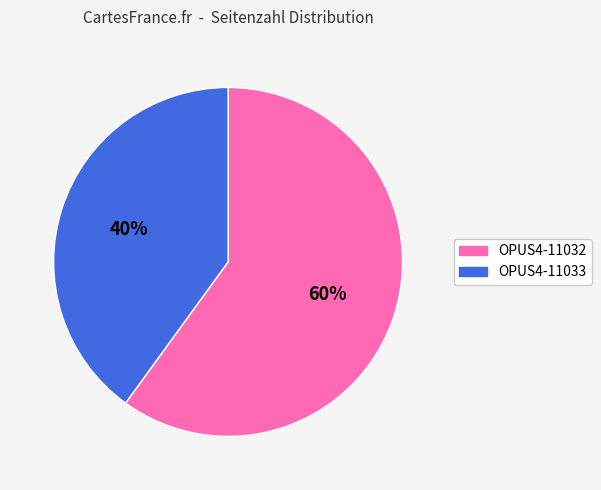

What percentage is the OPUS4-11033 slice, to the nearest percent?

40%